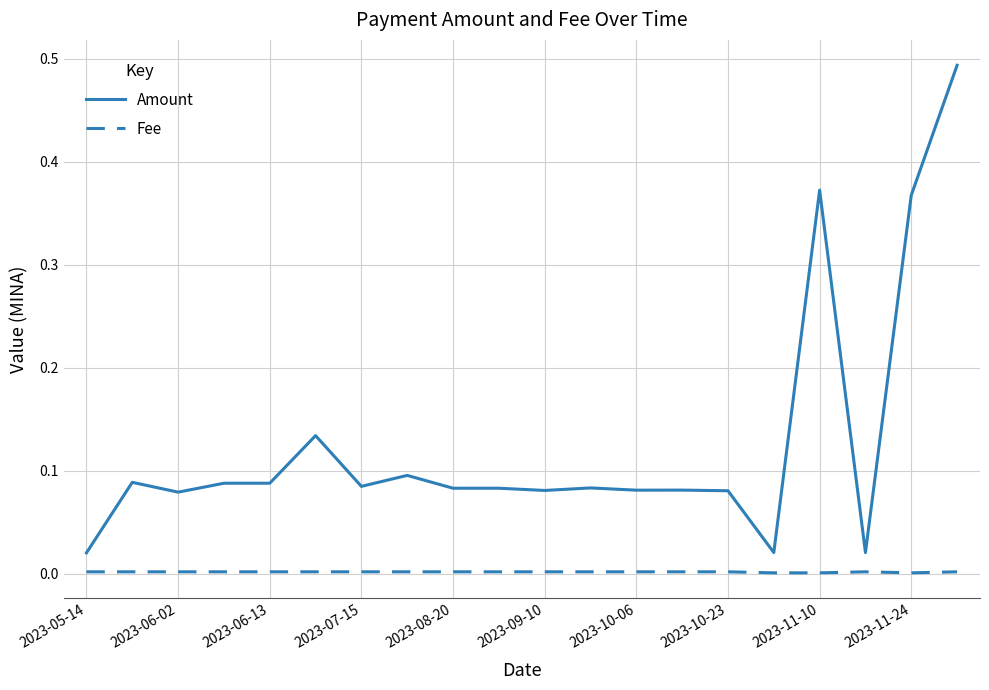

Which series has the largest total across all categories?

Amount